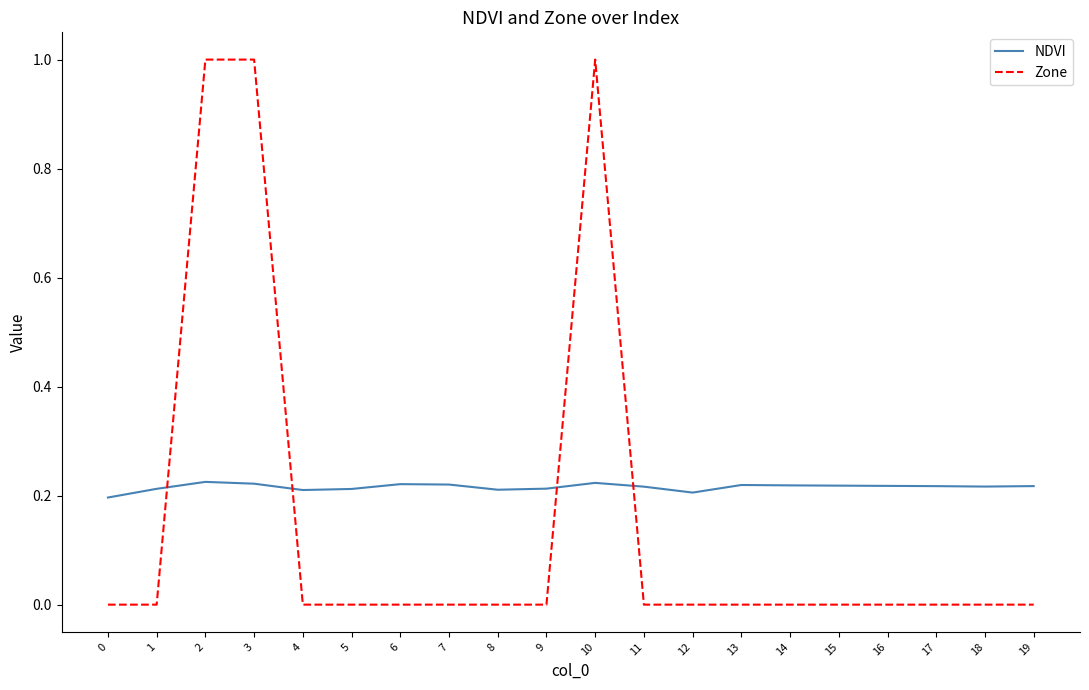

What is the maximum value shown in the chart?

1.0